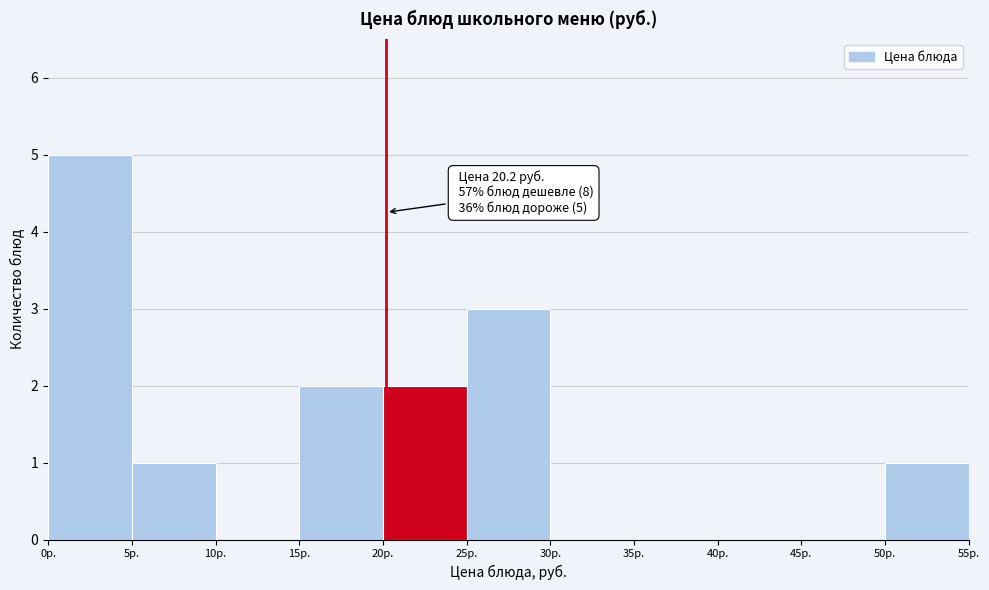

Over which range of the x-axis is the bar tallest?

0 to 5